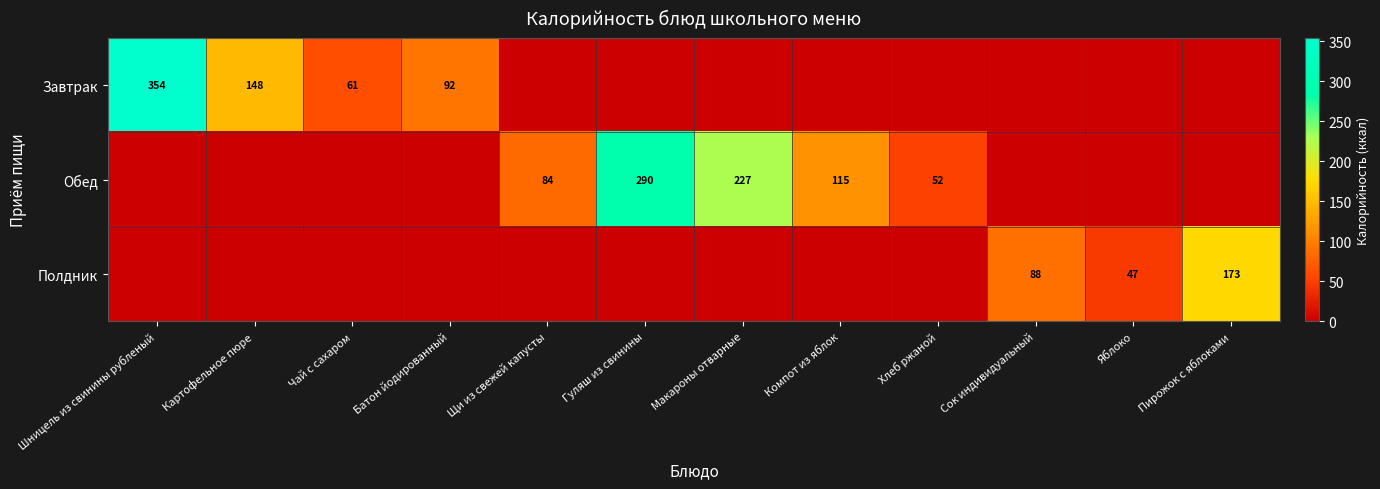

At how many categories does at least one series exceed 143?

5